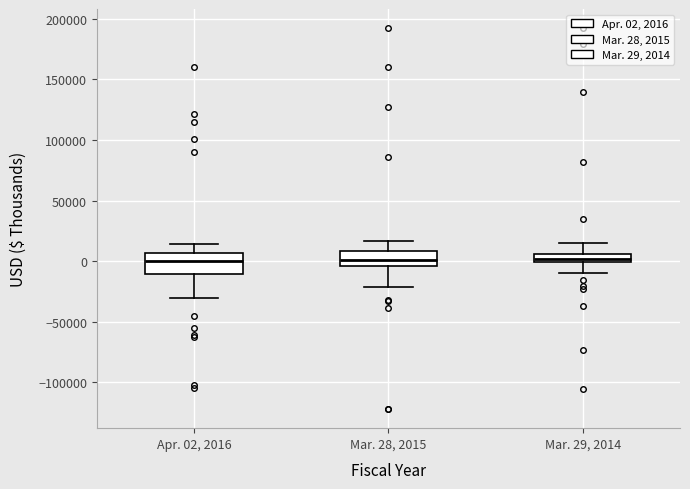

Where is the upper edge of the box for Apr. 02, 2016 on the y-axis? The values are not printed on the chart, so give them approximately, as read against the axis.

5000